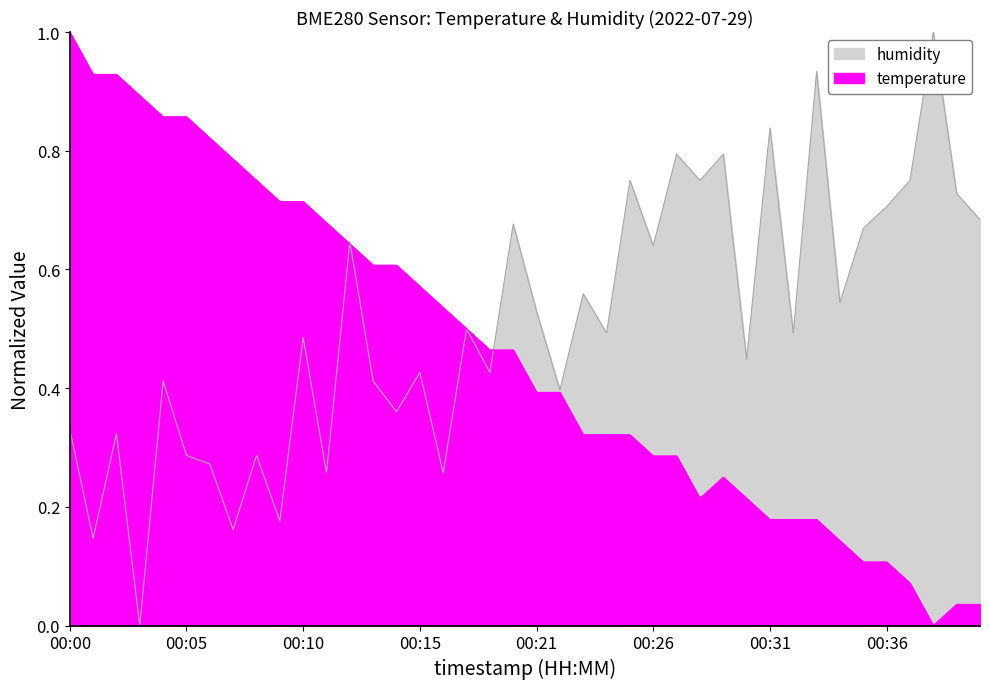

The humidity series shows 0.6 at 00:00. True or false?

False